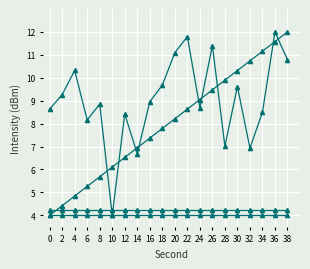

At which category is the sum across all series the highest?

36